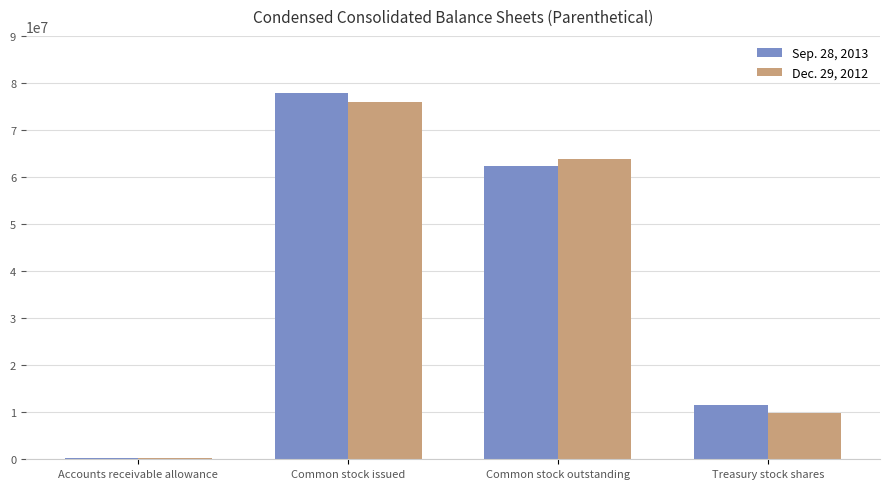

How many bars are there in total?

8